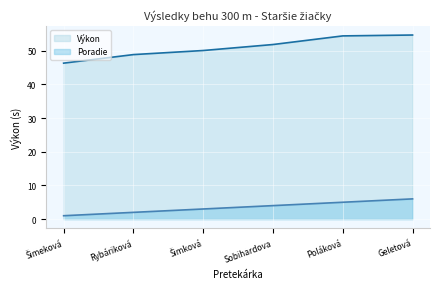

What is the label of the 6th point from the right?

Šimeková